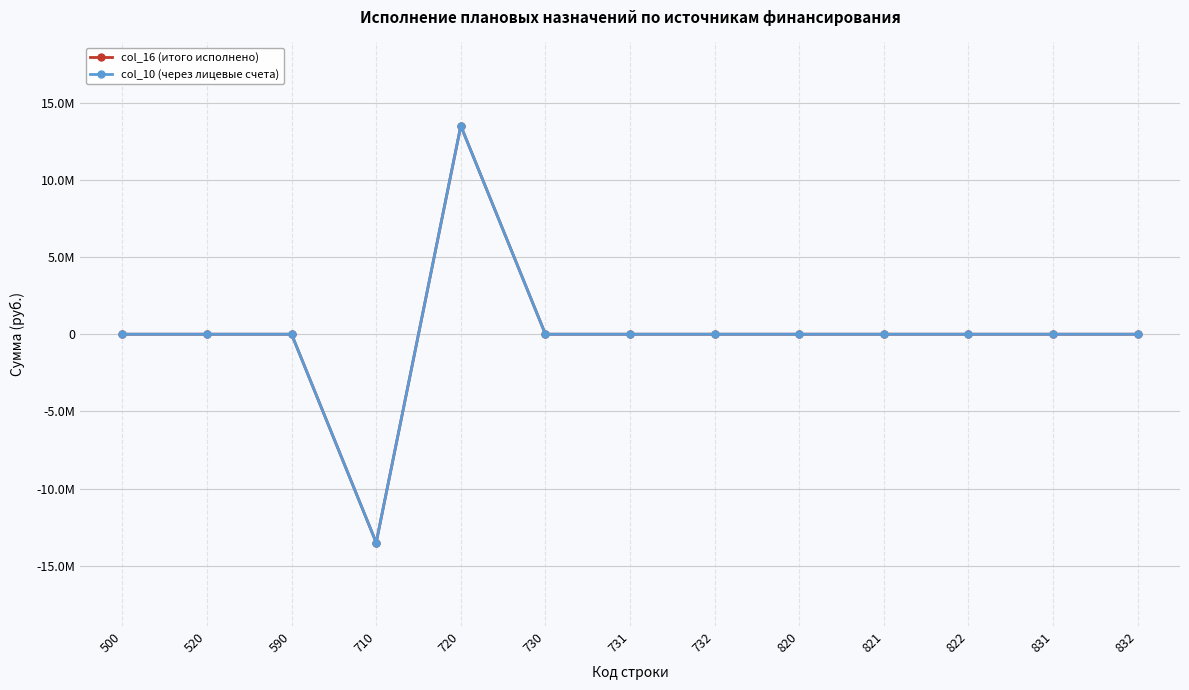

What is the value of the col_16 (итого исполнено) point at the 4th from the left?

-13491778.7